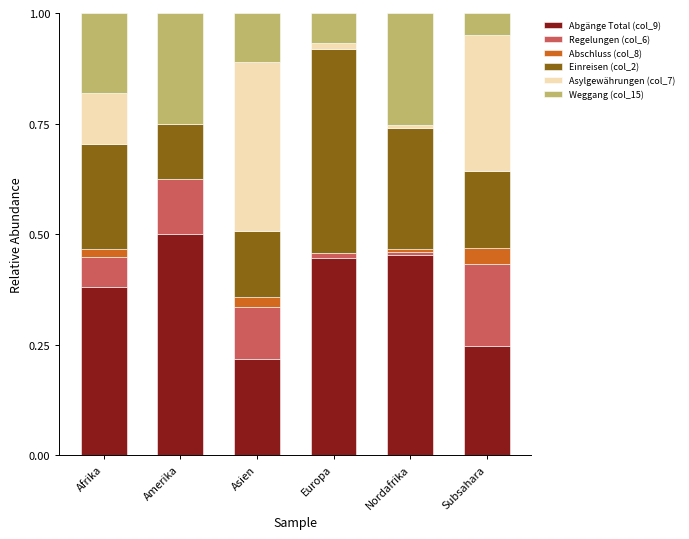

Which category has the highest value in the Abgänge Total (col_9) series?

Amerika